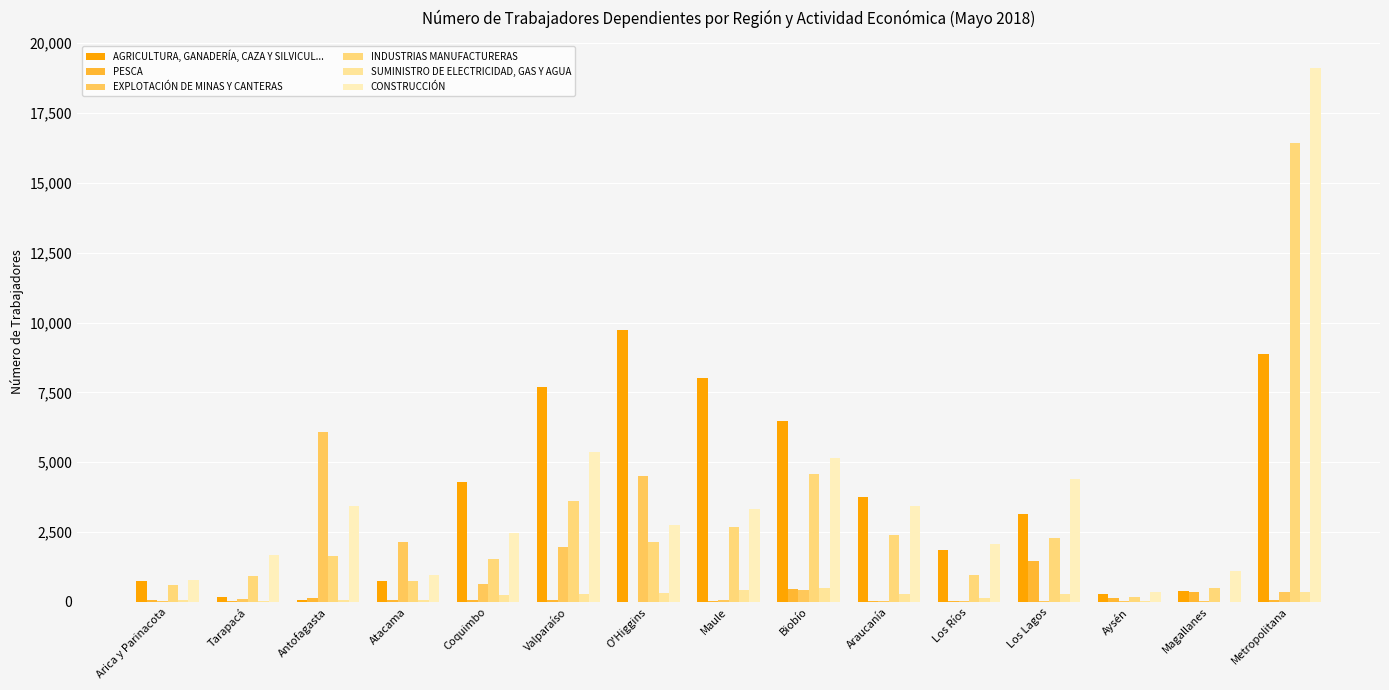

Which category has the lowest value in the EXPLOTACIÓN DE MINAS Y CANTERAS series?

Arica y Parinacota